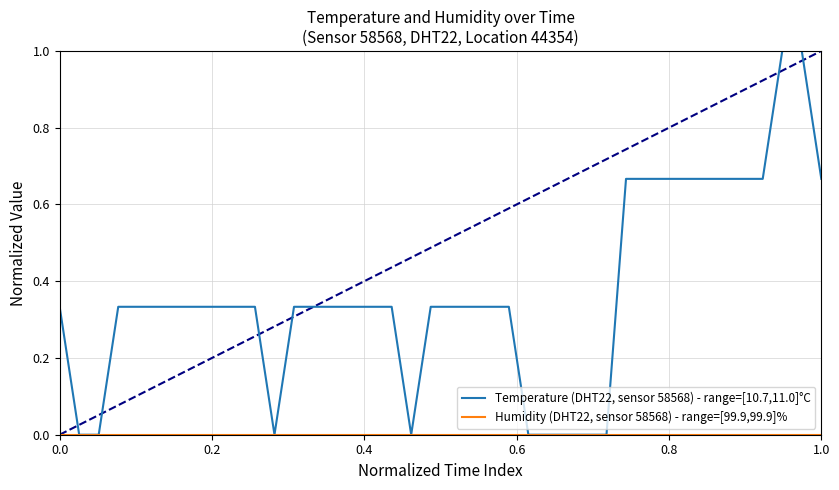

Which series has the largest range (max minus min)?

Temperature (DHT22, sensor 58568) - range=[10.7,11.0]°C